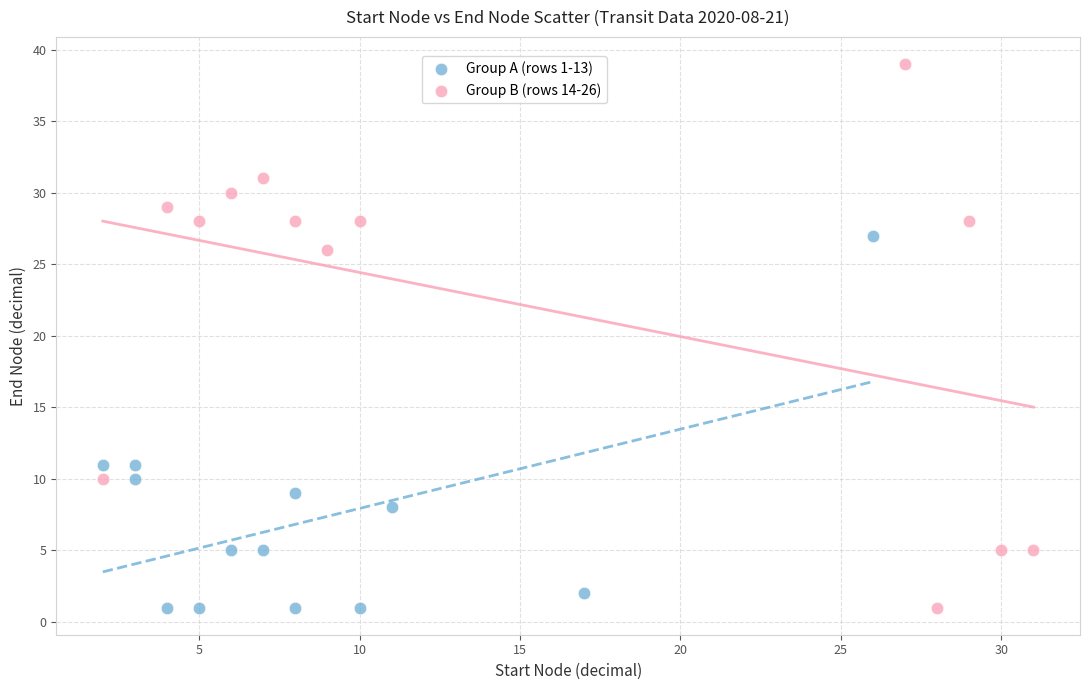

Which series reaches the maximum Y coordinate?

Group B (rows 14-26)